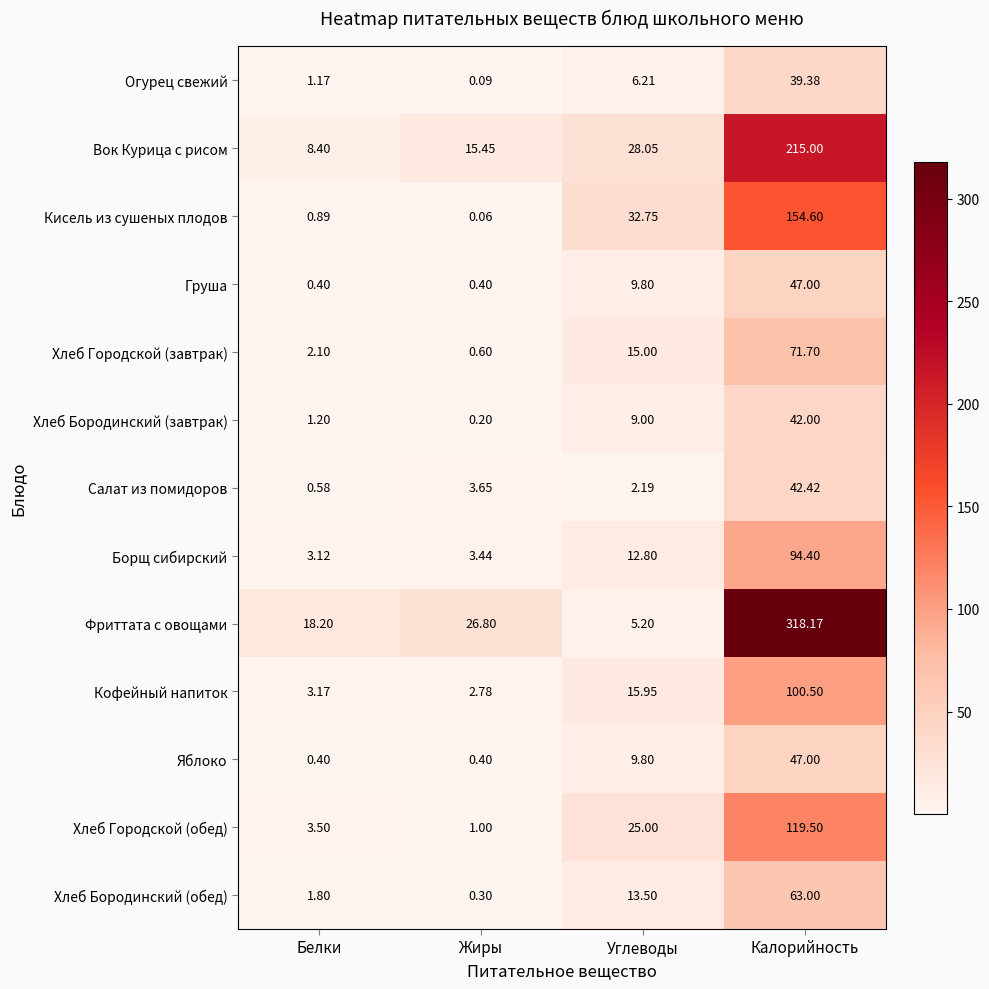

Rank the categories by Борщ сибирский value from highest to lowest.

Калорийность, Углеводы, Жиры, Белки